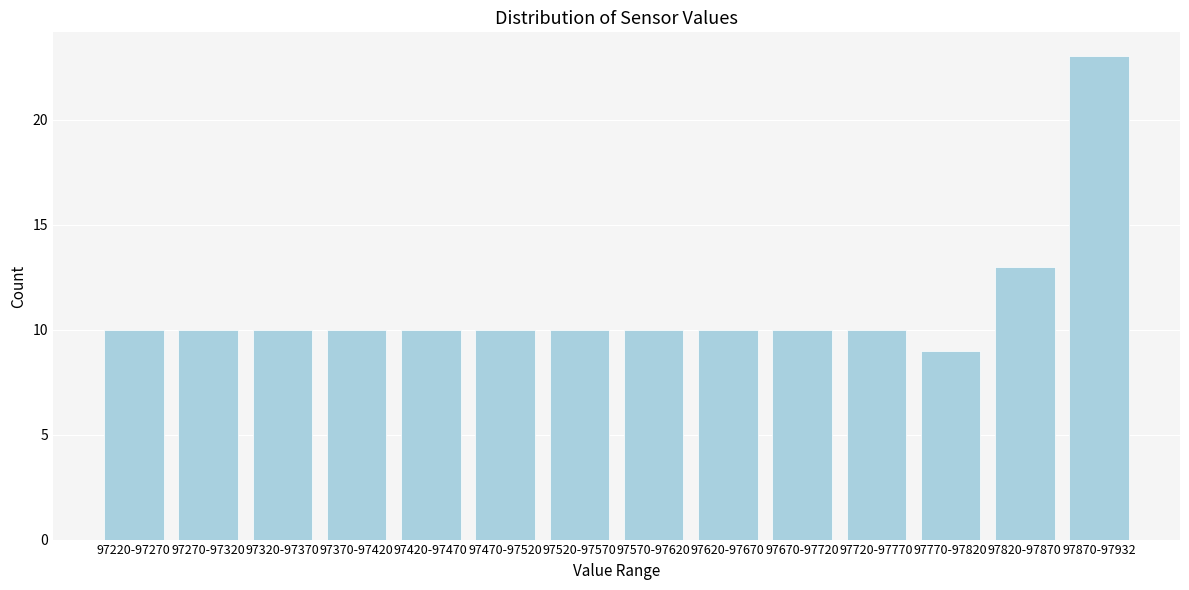

Reading right to left, extract all data points from this chart.

23	13	9	10	10	10	10	10	10	10	10	10	10	10